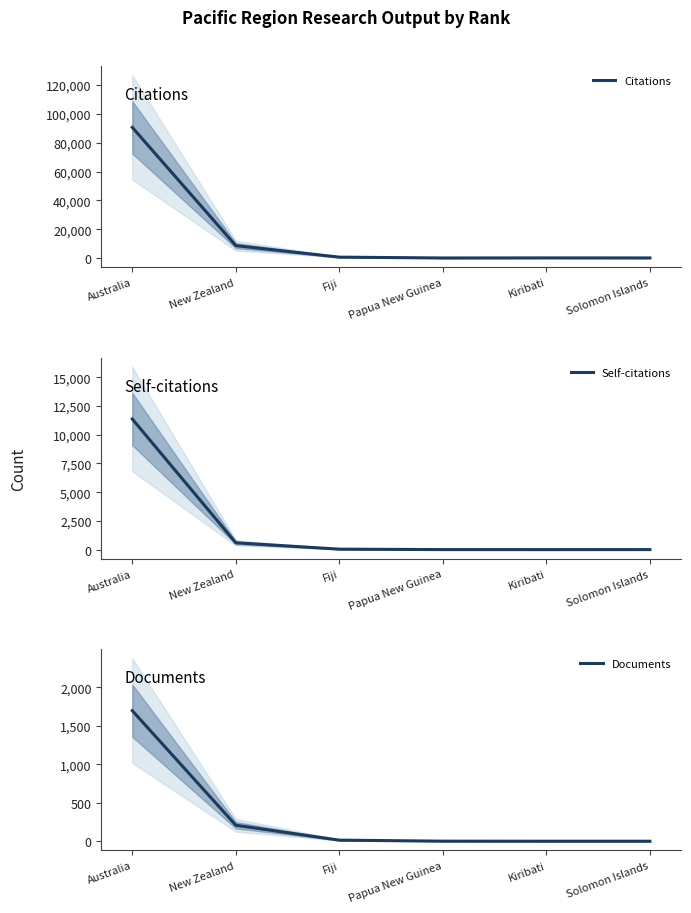

Reading right to left, transcribe all the data shown in this chart.

Citations: 31	60	3	586	8560	90624
Self-citations: 3	0	2	41	594	11360
Documents: 1	1	2	15	209	1697